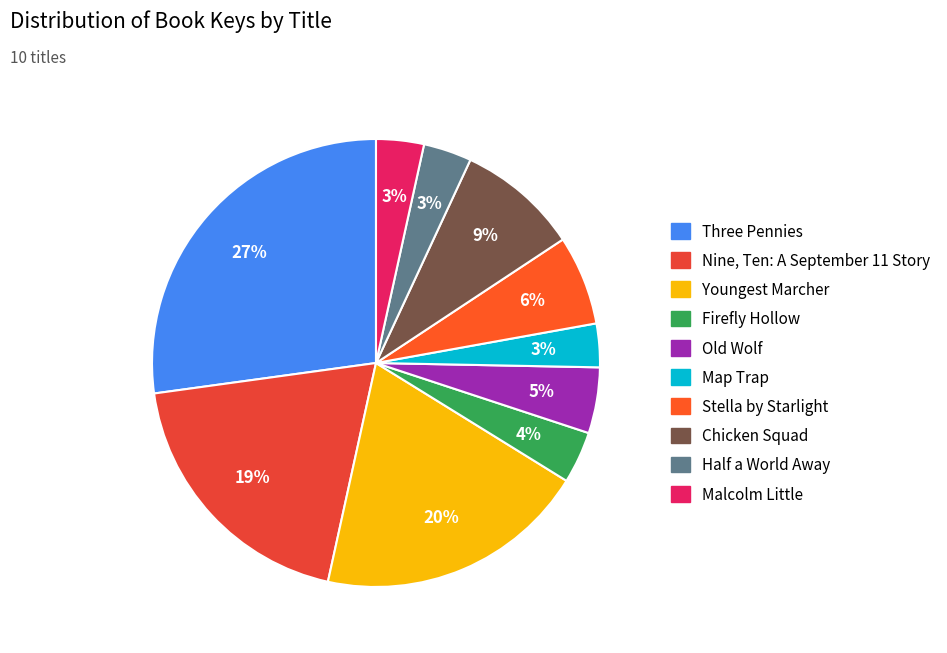

The Firefly Hollow slice represents 4% of the pie. True or false?

True